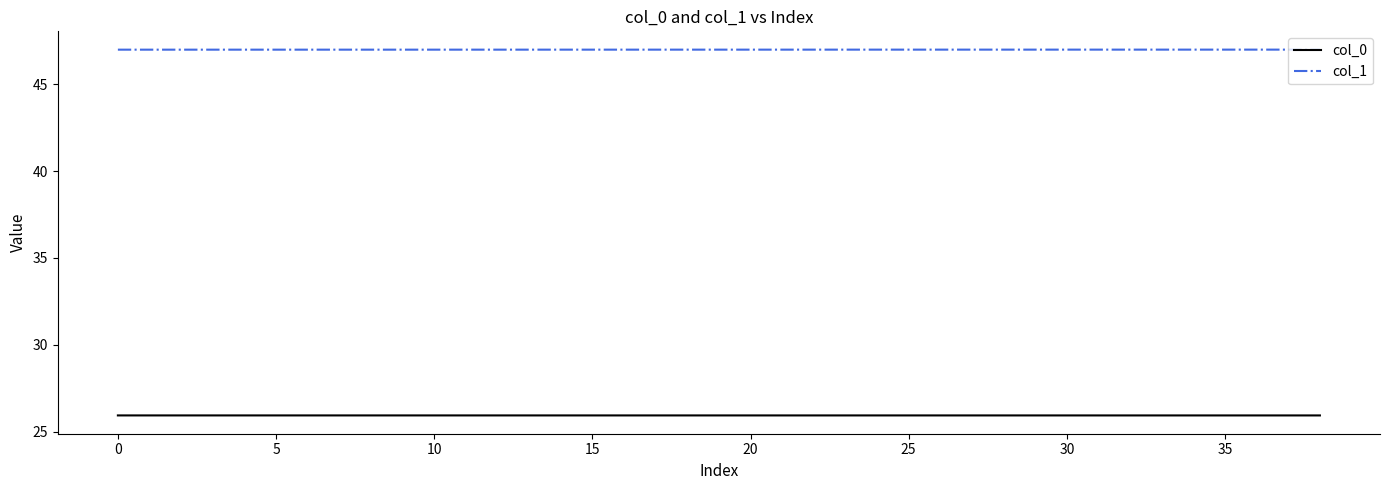

What is the greatest value displayed?

47.0